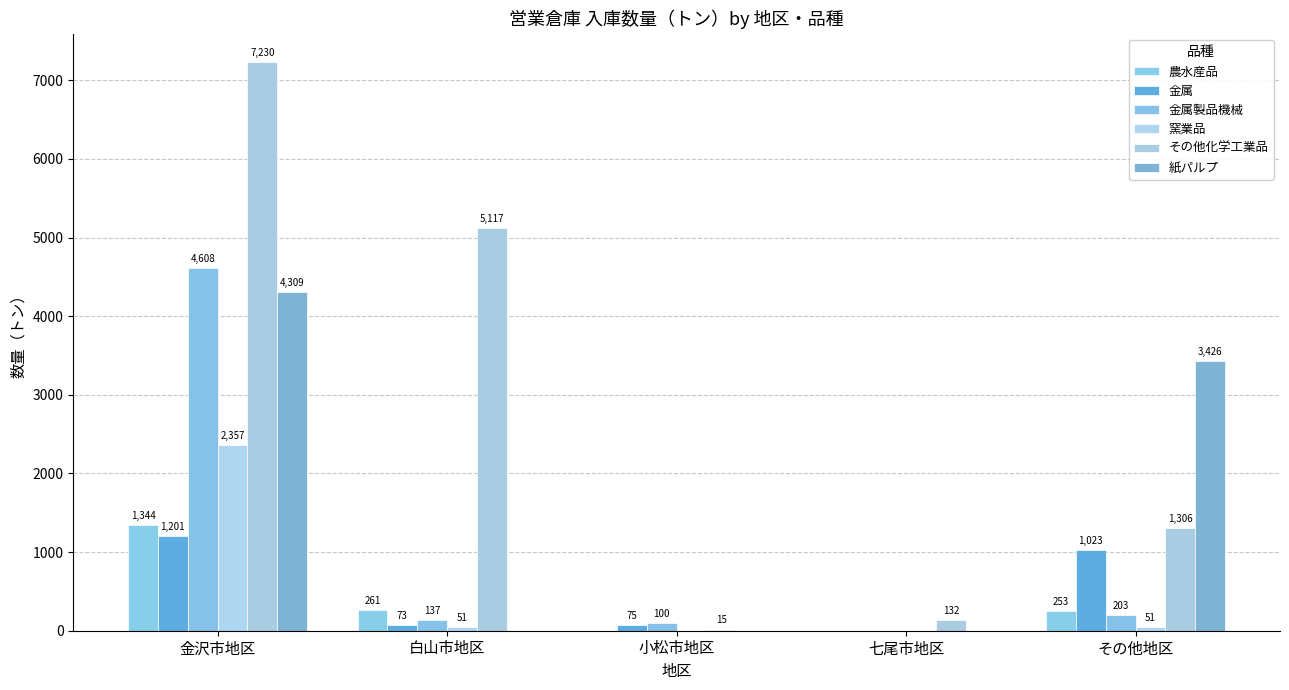

What is the sum of all 窯業品 values?

2459